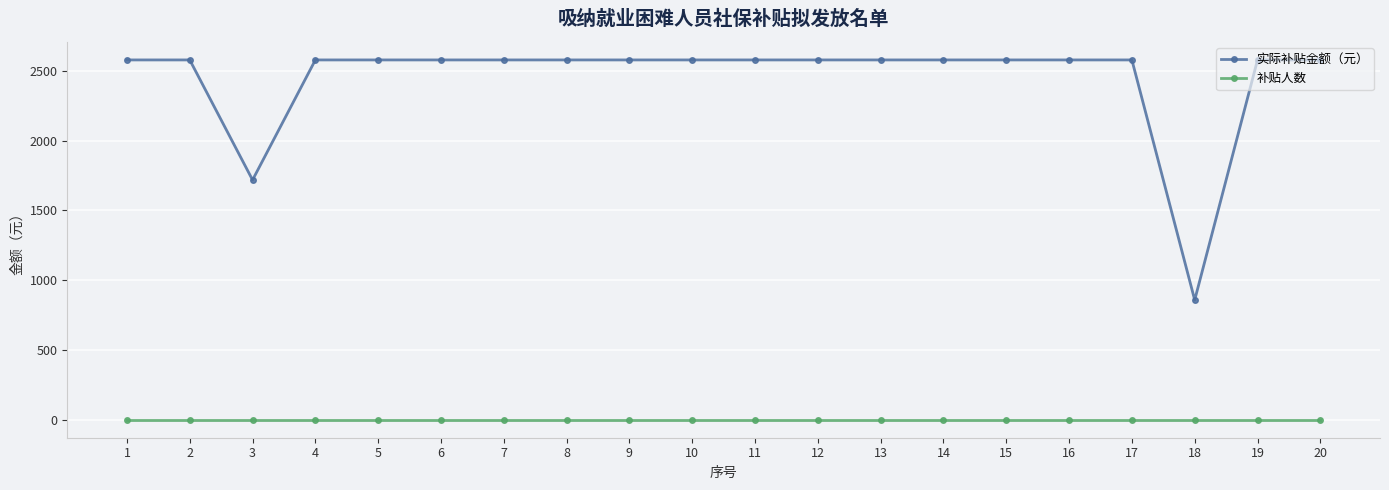

Reading right to left, list all the values displayed in this chart.

实际补贴金额（元）: 20=2577.6	19=2577.6	18=858.4	17=2577.6	16=2577.6	15=2577.6	14=2577.6	13=2577.6	12=2577.6	11=2577.6	10=2577.6	9=2577.6	8=2577.6	7=2577.6	6=2577.6	5=2577.6	4=2577.6	3=1718.0	2=2577.6	1=2577.6
补贴人数: 20=1.0	19=1.0	18=1.0	17=1.0	16=1.0	15=1.0	14=1.0	13=1.0	12=1.0	11=1.0	10=1.0	9=1.0	8=1.0	7=1.0	6=1.0	5=1.0	4=1.0	3=1.0	2=1.0	1=1.0